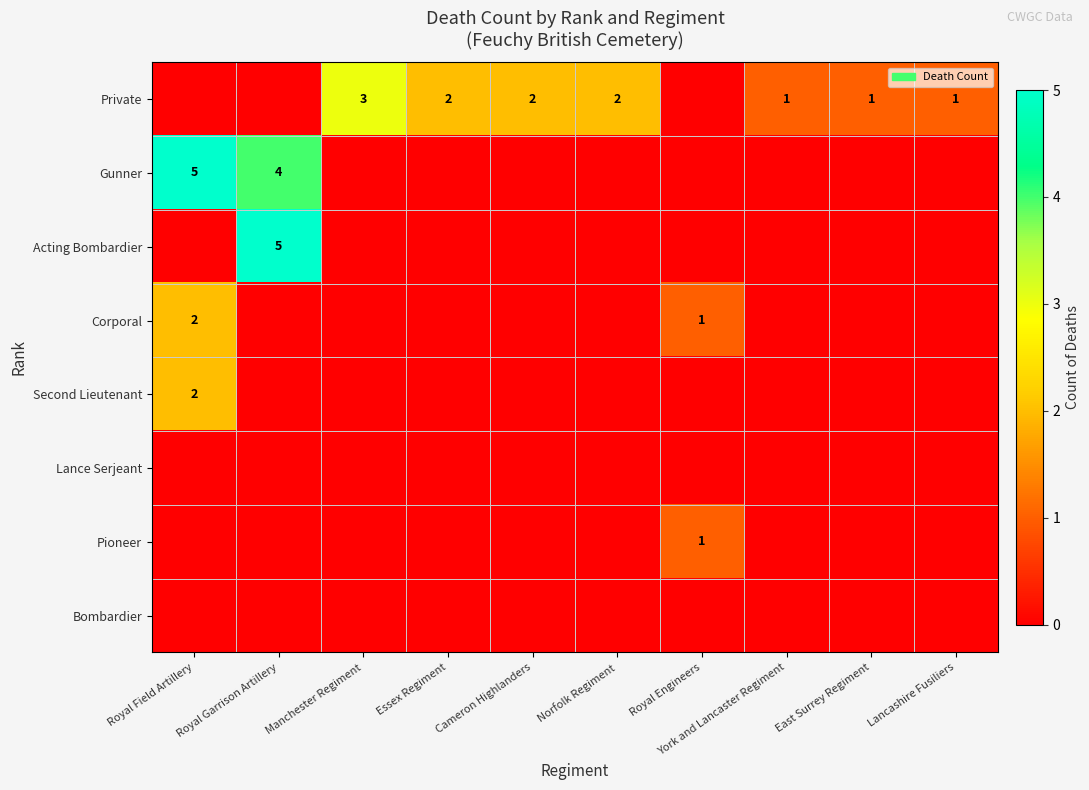

Is the value of Gunner at Royal Garrison Artillery greater than the value of Private at Cameron Highlanders?

Yes